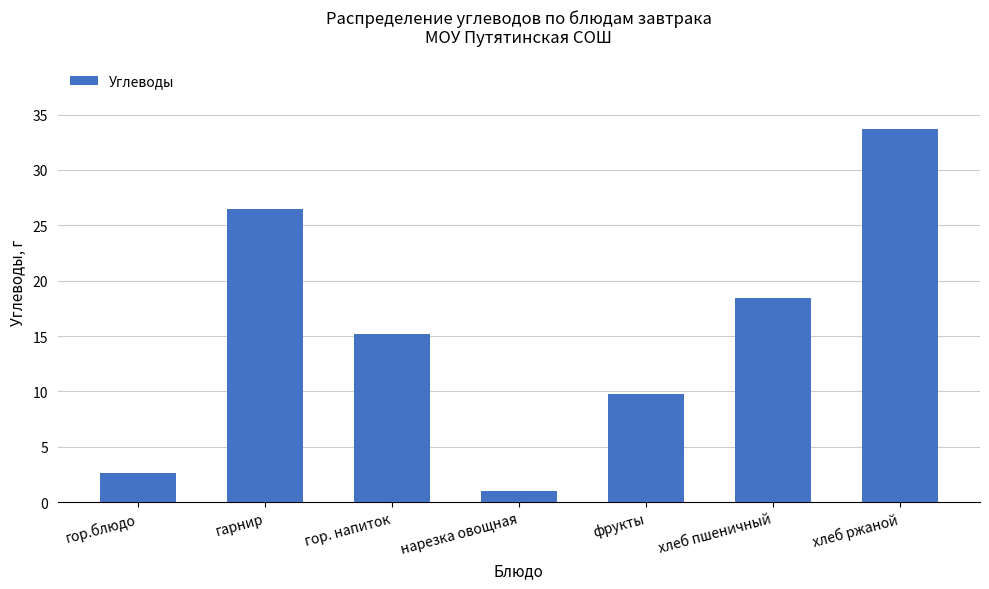

Is it true that the value at хлеб ржаной is 59.4?

False